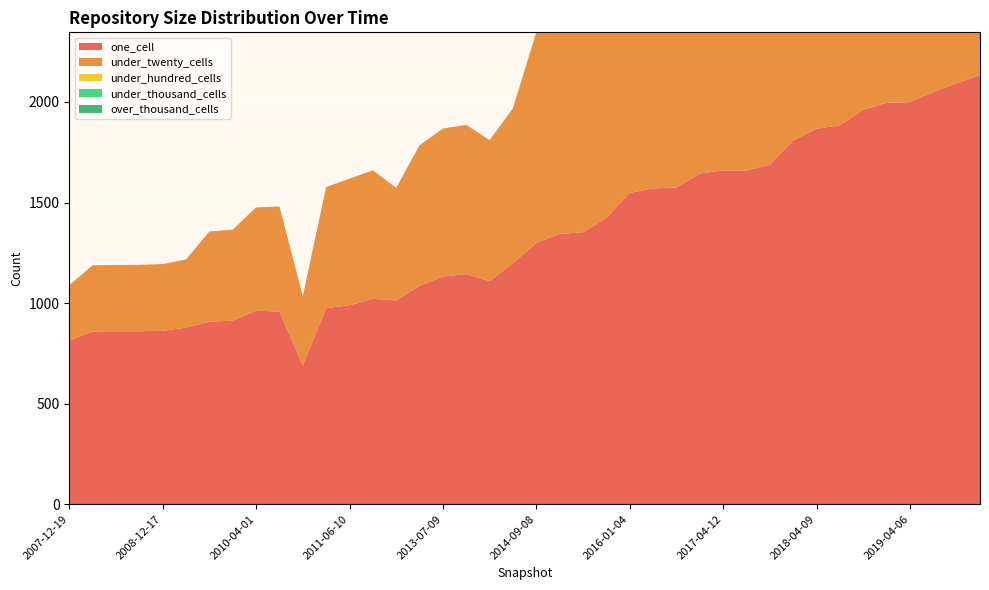

Reading left to right, what are all the values shown in this chart?

one_cell: 2007-12-19=813	2008-04-01=859	2008-06-27=860	2008-10-10=860	2008-12-17=862	2009-04-06=878	2009-09-25=907	2009-12-16=913	2010-04-01=962	2010-07-26=958	2010-11-17=690	2011-02-21=975	2011-06-10=989	2011-09-05=1021	2012-01-18=1013	2012-07-13=1086	2013-07-09=1132	2013-09-10=1144	2013-12-20=1109	2014-03-28=1199	2014-09-08=1299	2015-01-19=1344	2015-04-09=1352	2015-07-03=1424	2016-01-04=1548	2016-04-05=1570	2016-07-04=1575	2016-10-07=1644	2017-04-12=1660	2017-07-24=1659	2017-10-12=1687	2017-12-22=1809	2018-04-09=1867	2018-07-11=1884	2018-09-28=1962	2019-01-01=1996	2019-04-06=1999	2019-07-01=2050	2019-10-09=2093	2020-01-01=2133
under_twenty_cells: 2007-12-19=276	2008-04-01=329	2008-06-27=329	2008-10-10=330	2008-12-17=332	2009-04-06=339	2009-09-25=449	2009-12-16=452	2010-04-01=514	2010-07-26=522	2010-11-17=344	2011-02-21=602	2011-06-10=630	2011-09-05=639	2012-01-18=560	2012-07-13=699	2013-07-09=736	2013-09-10=742	2013-12-20=701	2014-03-28=770	2014-09-08=1045	2015-01-19=1075	2015-04-09=1081	2015-07-03=1222	2016-01-04=1315	2016-04-05=1344	2016-07-04=1344	2016-10-07=1398	2017-04-12=1493	2017-07-24=1495	2017-10-12=1560	2017-12-22=1730	2018-04-09=1863	2018-07-11=1871	2018-09-28=2013	2019-01-01=2041	2019-04-06=2029	2019-07-01=2084	2019-10-09=2143	2020-01-01=2213
under_hundred_cells: 2007-12-19=0	2008-04-01=0	2008-06-27=0	2008-10-10=0	2008-12-17=0	2009-04-06=0	2009-09-25=0	2009-12-16=0	2010-04-01=0	2010-07-26=0	2010-11-17=0	2011-02-21=0	2011-06-10=0	2011-09-05=0	2012-01-18=0	2012-07-13=0	2013-07-09=0	2013-09-10=0	2013-12-20=0	2014-03-28=0	2014-09-08=12	2015-01-19=14	2015-04-09=14	2015-07-03=14	2016-01-04=15	2016-04-05=15	2016-07-04=15	2016-10-07=16	2017-04-12=22	2017-07-24=22	2017-10-12=32	2017-12-22=56	2018-04-09=58	2018-07-11=58	2018-09-28=63	2019-01-01=65	2019-04-06=136	2019-07-01=137	2019-10-09=139	2020-01-01=150
under_thousand_cells: 2007-12-19=0	2008-04-01=0	2008-06-27=0	2008-10-10=0	2008-12-17=0	2009-04-06=0	2009-09-25=0	2009-12-16=0	2010-04-01=0	2010-07-26=0	2010-11-17=0	2011-02-21=0	2011-06-10=0	2011-09-05=0	2012-01-18=0	2012-07-13=0	2013-07-09=0	2013-09-10=0	2013-12-20=0	2014-03-28=0	2014-09-08=0	2015-01-19=0	2015-04-09=0	2015-07-03=0	2016-01-04=0	2016-04-05=0	2016-07-04=0	2016-10-07=0	2017-04-12=0	2017-07-24=0	2017-10-12=0	2017-12-22=0	2018-04-09=0	2018-07-11=0	2018-09-28=0	2019-01-01=0	2019-04-06=5	2019-07-01=5	2019-10-09=5	2020-01-01=6
over_thousand_cells: 2007-12-19=0	2008-04-01=0	2008-06-27=0	2008-10-10=0	2008-12-17=0	2009-04-06=0	2009-09-25=0	2009-12-16=0	2010-04-01=0	2010-07-26=0	2010-11-17=0	2011-02-21=0	2011-06-10=0	2011-09-05=0	2012-01-18=0	2012-07-13=0	2013-07-09=0	2013-09-10=0	2013-12-20=0	2014-03-28=0	2014-09-08=0	2015-01-19=0	2015-04-09=0	2015-07-03=0	2016-01-04=0	2016-04-05=0	2016-07-04=0	2016-10-07=0	2017-04-12=0	2017-07-24=0	2017-10-12=0	2017-12-22=0	2018-04-09=0	2018-07-11=0	2018-09-28=0	2019-01-01=0	2019-04-06=0	2019-07-01=0	2019-10-09=0	2020-01-01=0